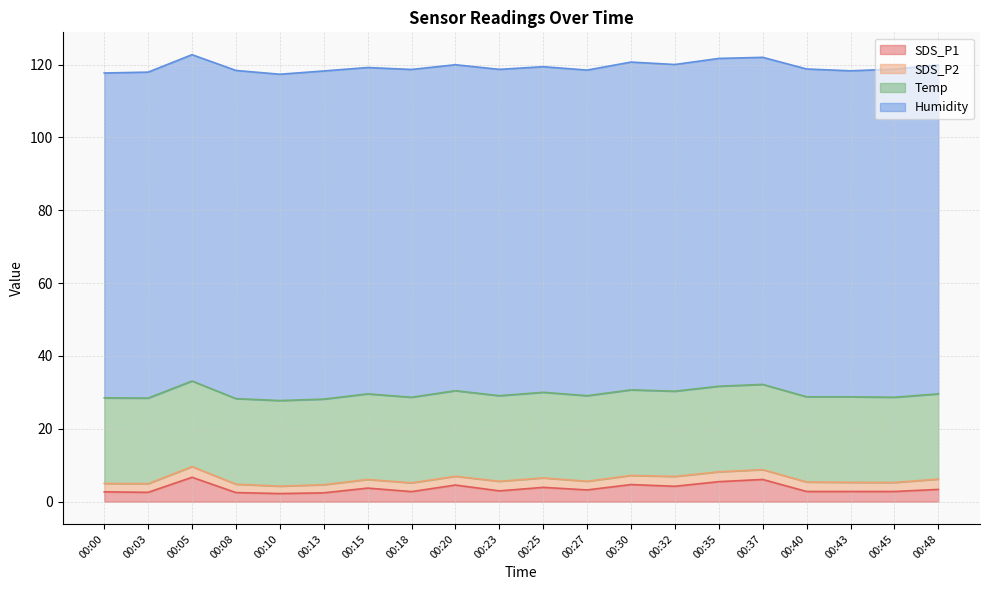

What is the difference between the SDS_P1 values at 00:25 and 00:10?

1.7